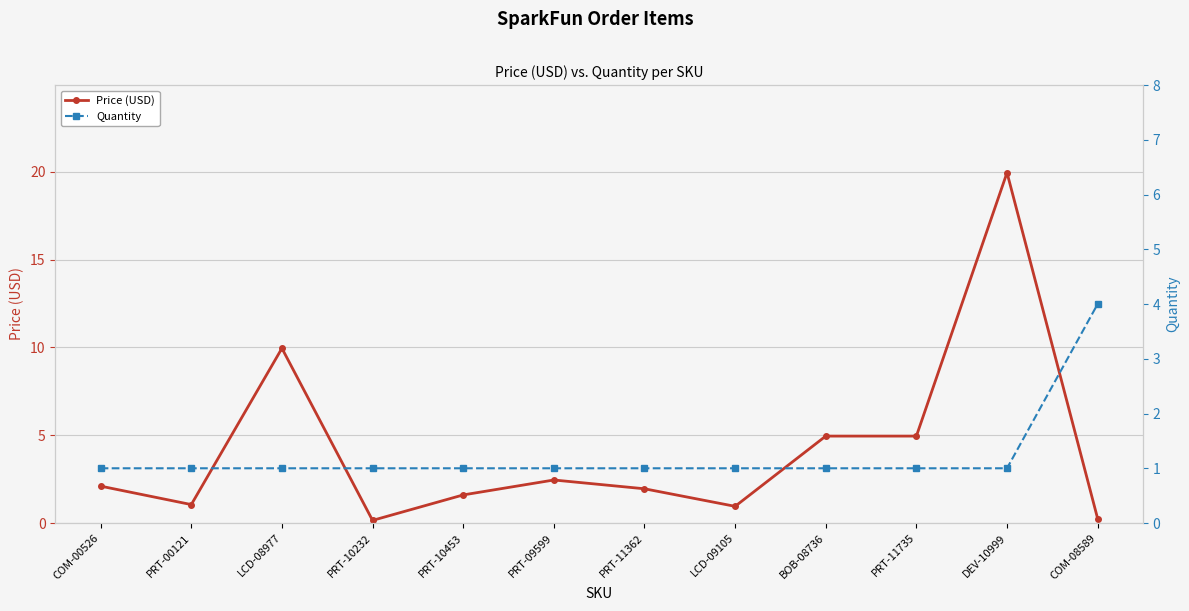

How many lines are shown in the chart?

2